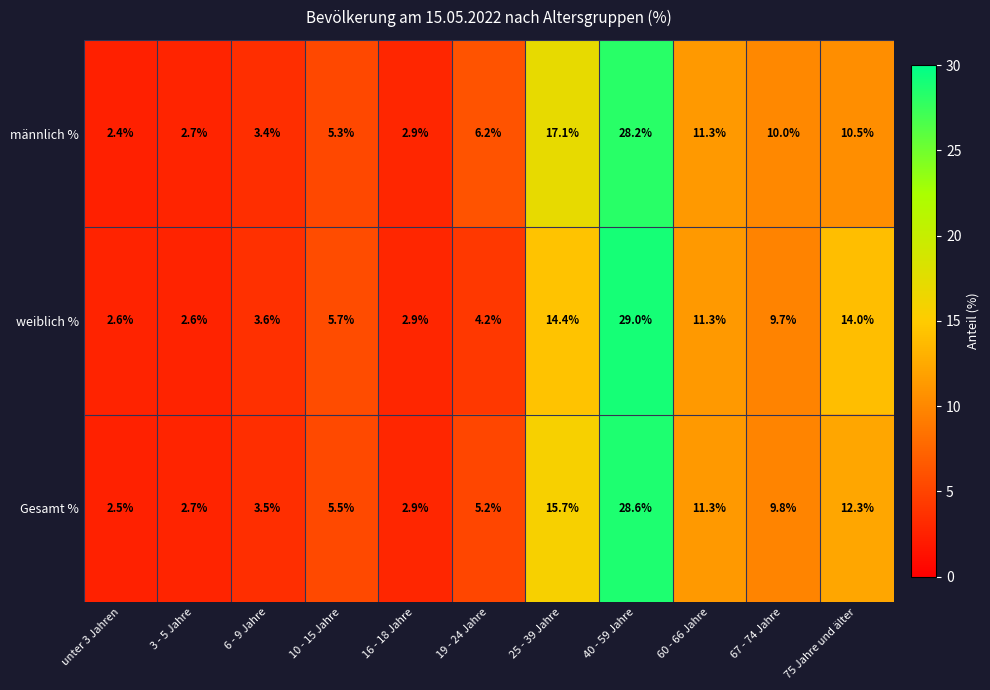

Where is Gesamt % nearest to the value 15?

25 - 39 Jahre